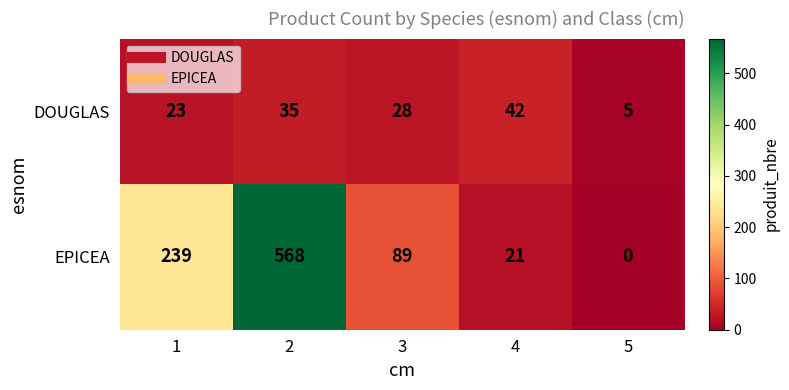

What is the difference between the maximum and minimum values in the EPICEA series?

568